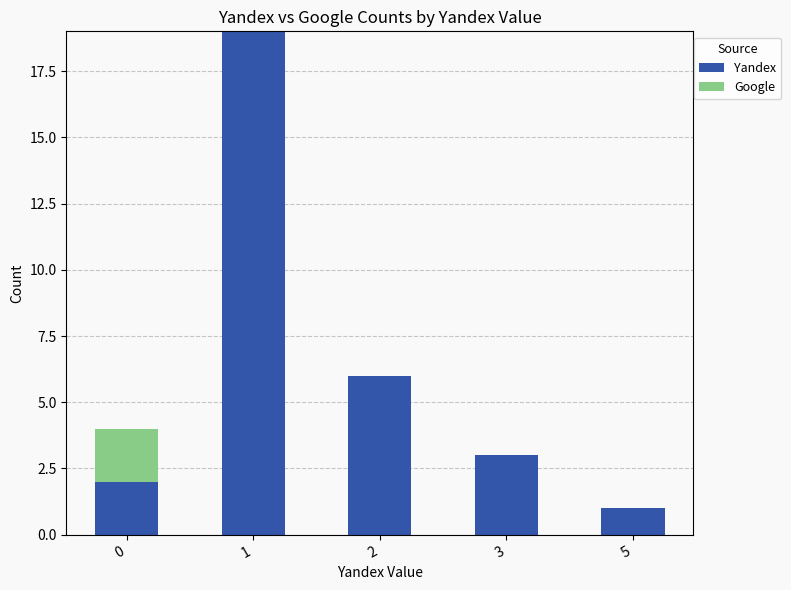

The value of Yandex at 3 is 2. True or false?

False